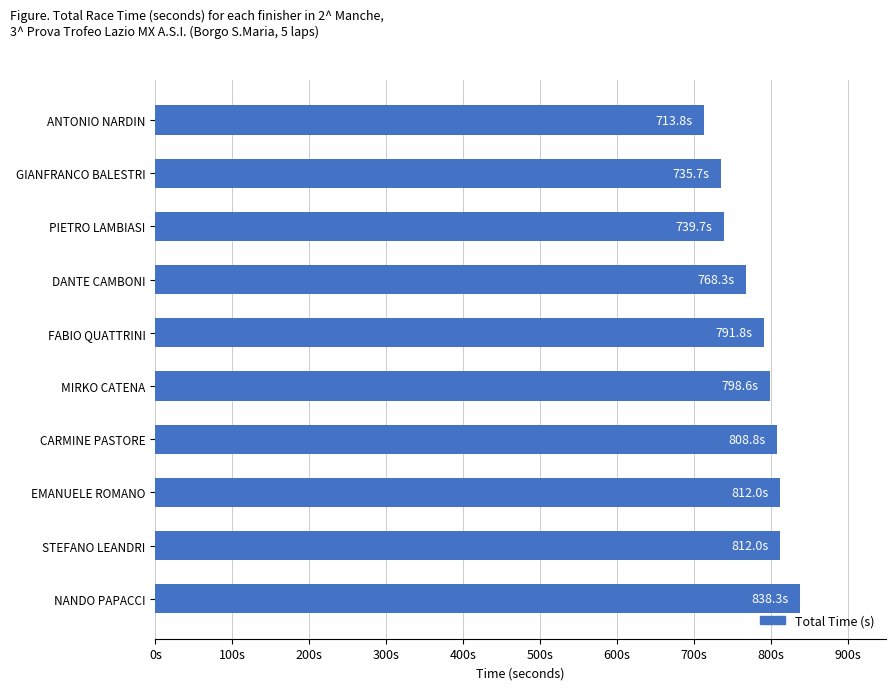

Does the chart contain any negative values?

No